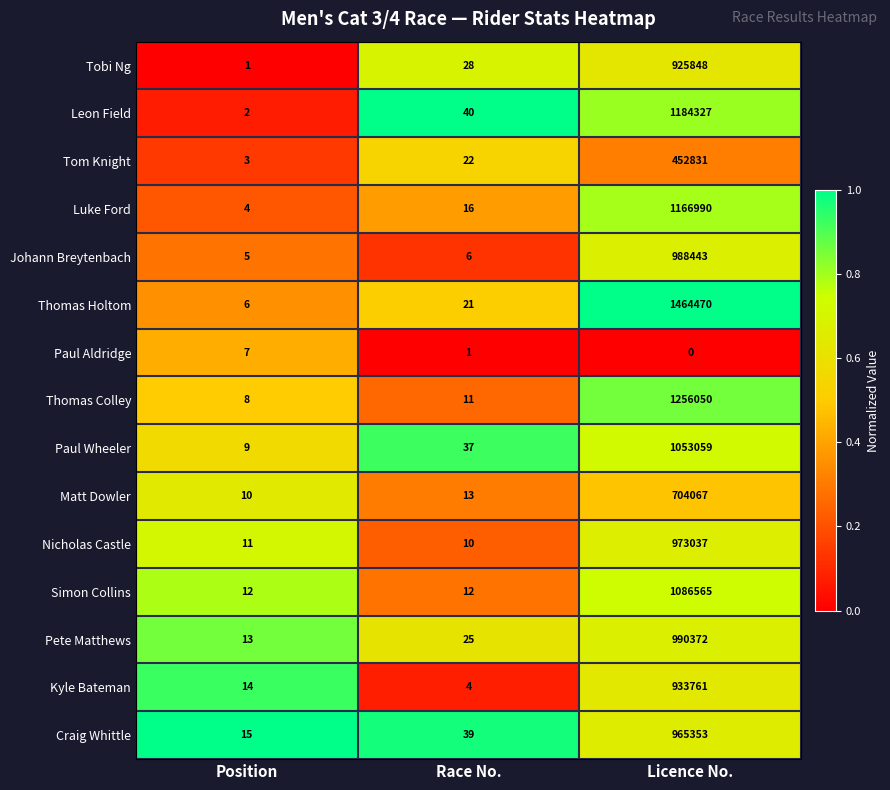

Read the Craig Whittle value at Race No., to the nearest 50.

50